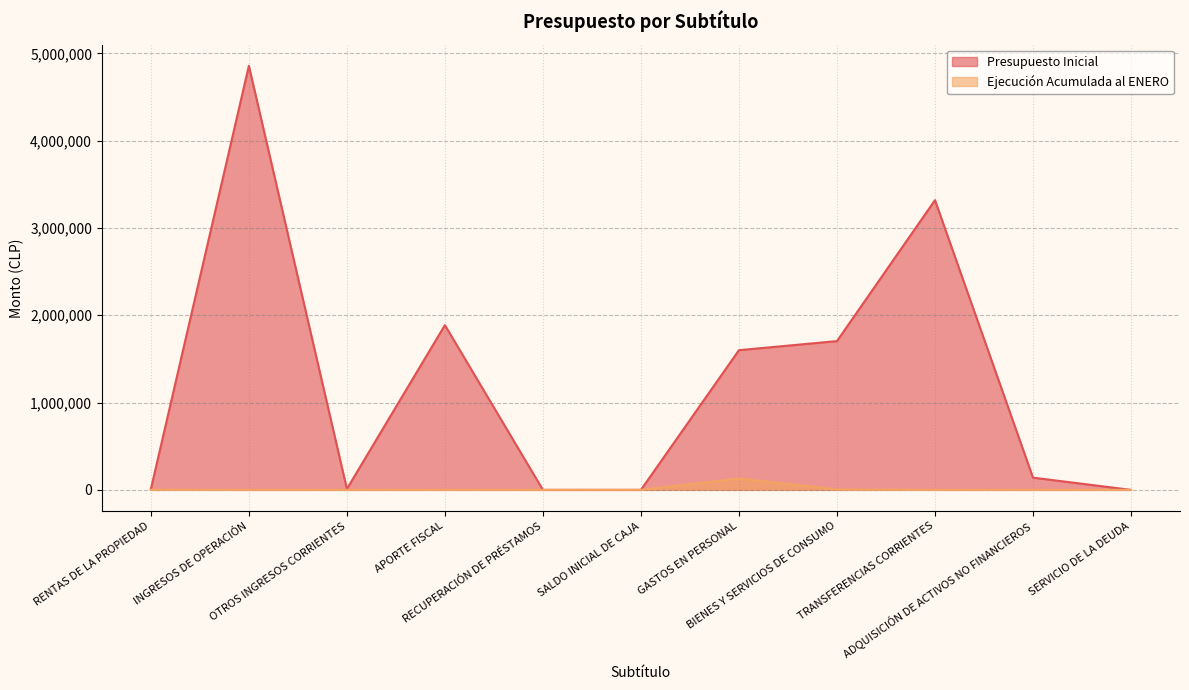

Which category has the lowest value in the Presupuesto Inicial series?

RECUPERACIÓN DE PRÉSTAMOS